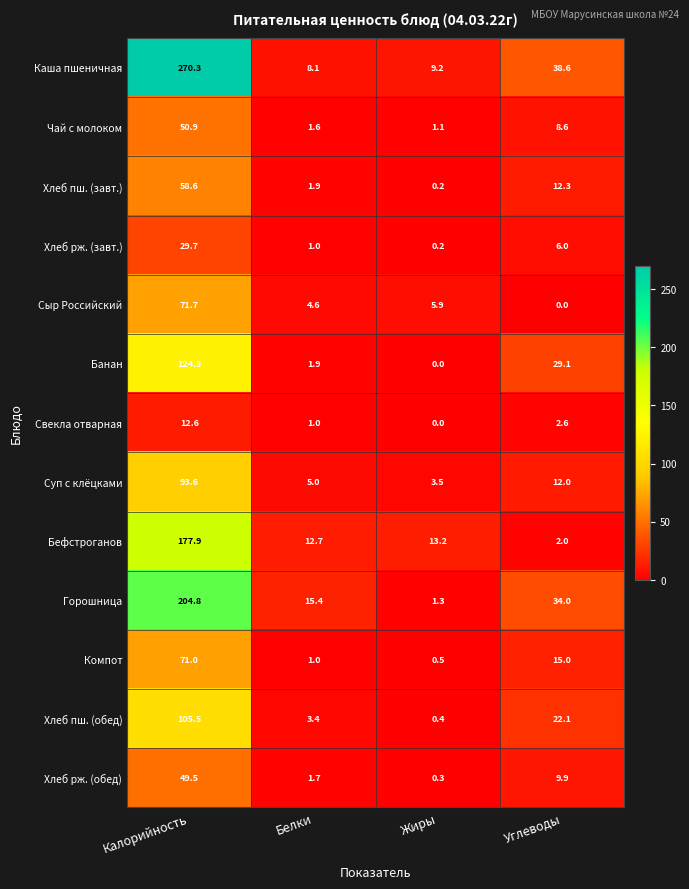

Which series has the largest total across all categories?

Каша пшеничная